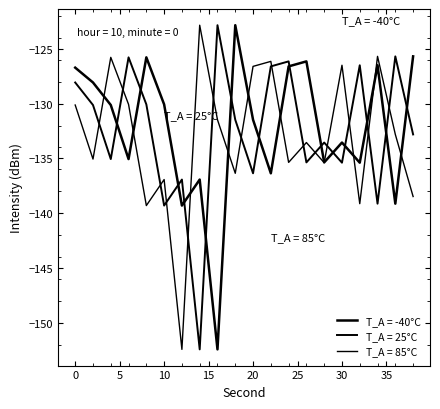

Rank the series by their maximum value, from lowest to highest.

T_A = -40°C, T_A = 25°C, T_A = 85°C